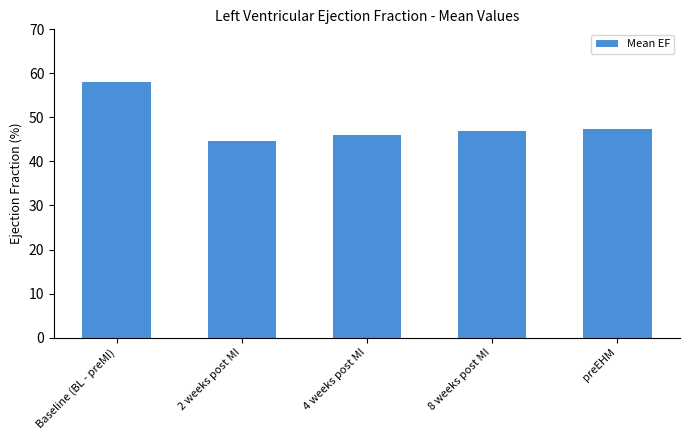

Between Baseline (BL - preMI) and 2 weeks post MI, which is larger?

Baseline (BL - preMI)